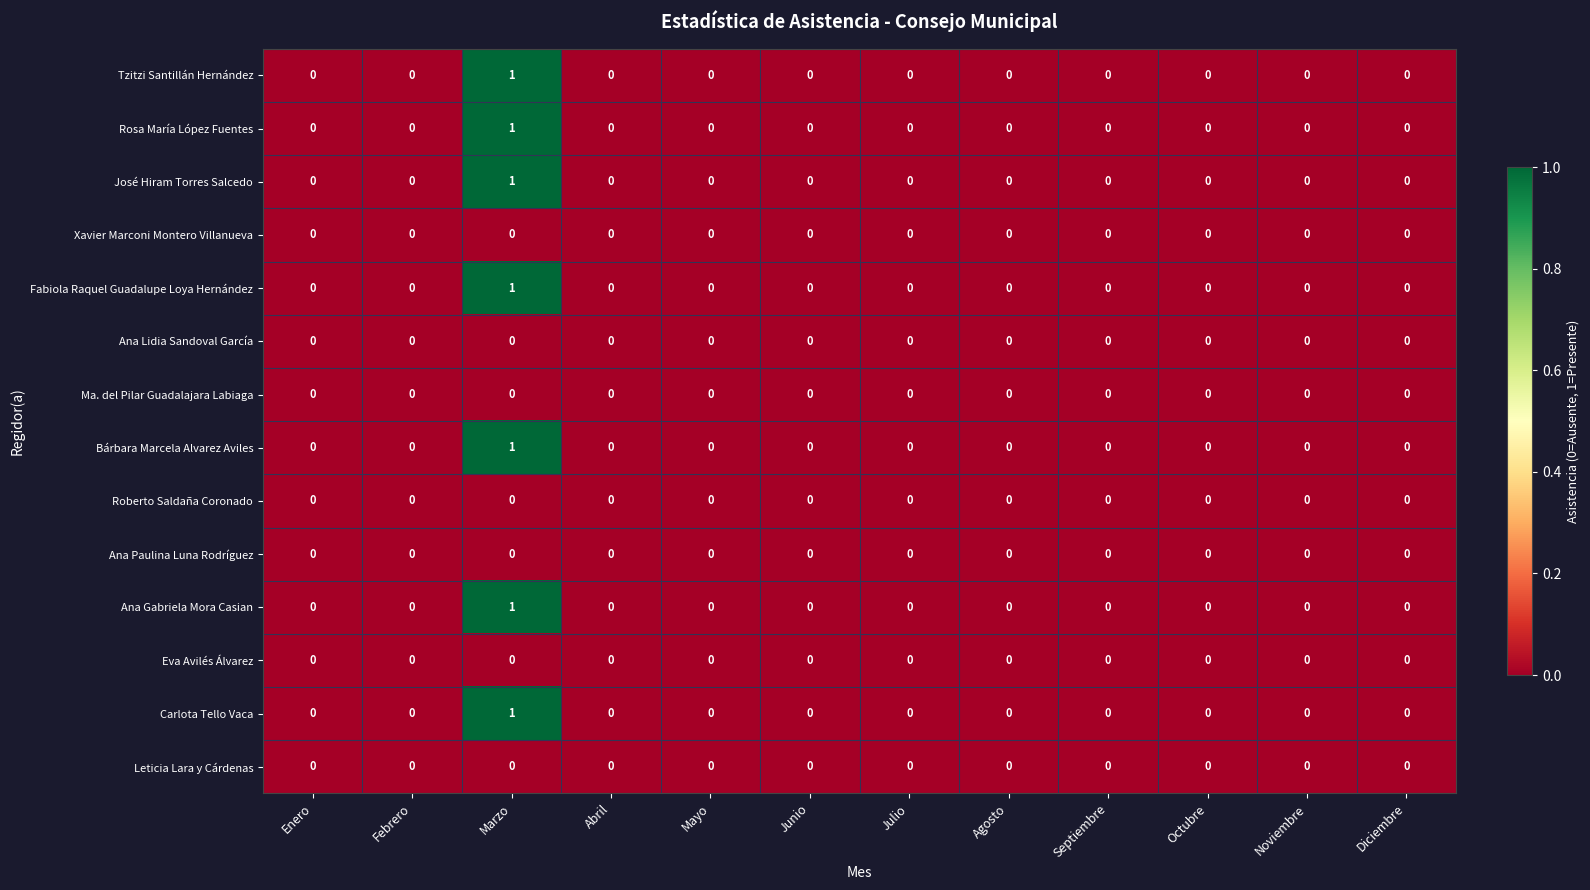

True or false: Bárbara Marcela Alvarez Aviles has a value of 0 at Agosto.

True